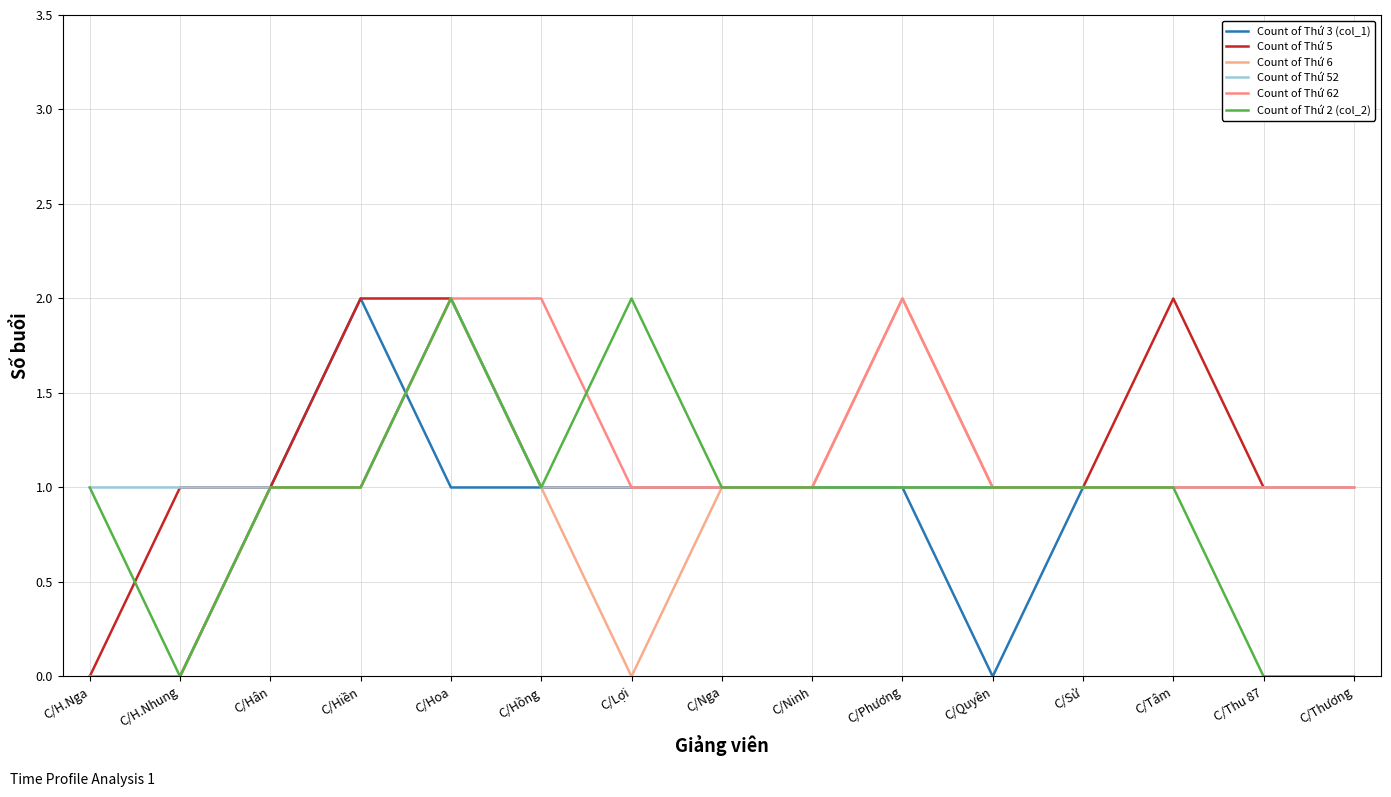

Rank the categories by Count of Thứ 6 value from lowest to highest.

C/H.Nga, C/H.Nhung, C/Lợi, C/Hân, C/Hiền, C/Hồng, C/Nga, C/Ninh, C/Quyên, C/Sử, C/Tâm, C/Thu 87, C/Thương, C/Hoa, C/Phương